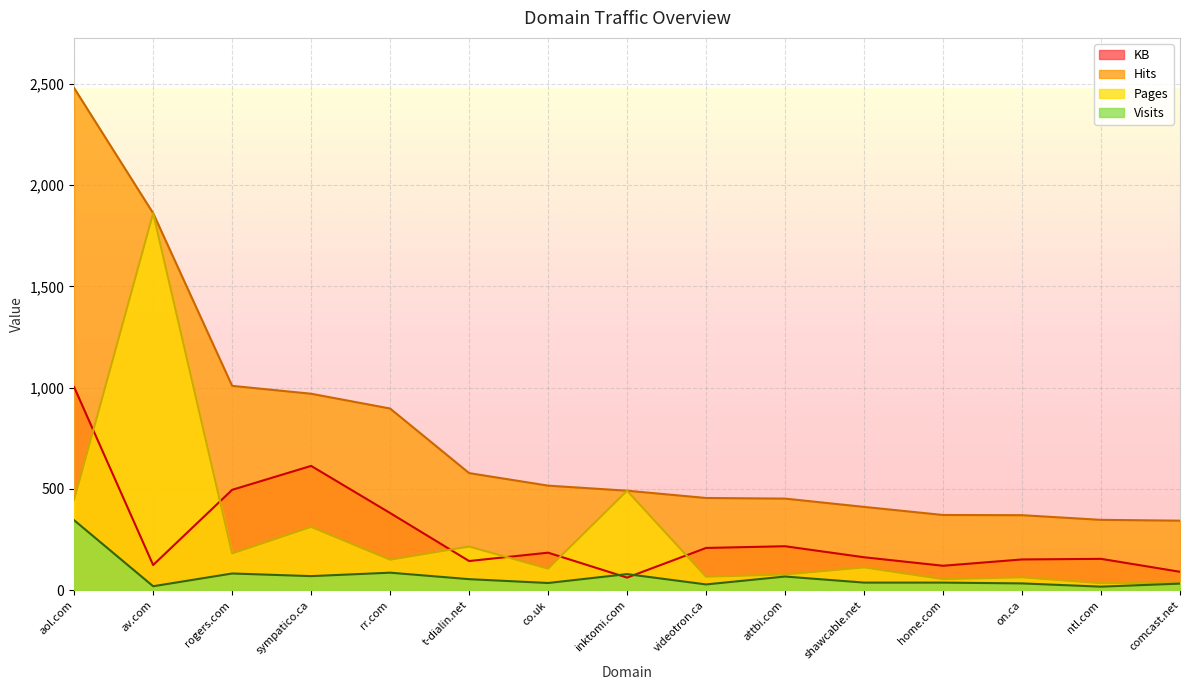

At which category is the sum across all series the highest?

aol.com